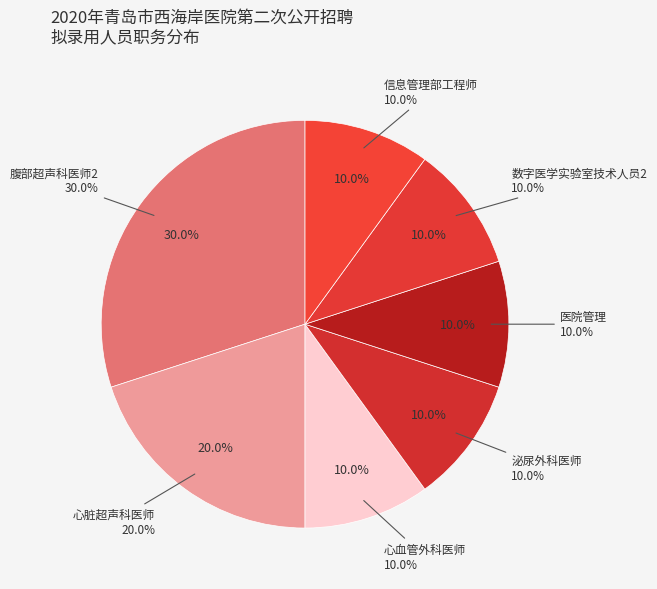

The 泌尿外科医师 slice represents 10% of the pie. True or false?

True